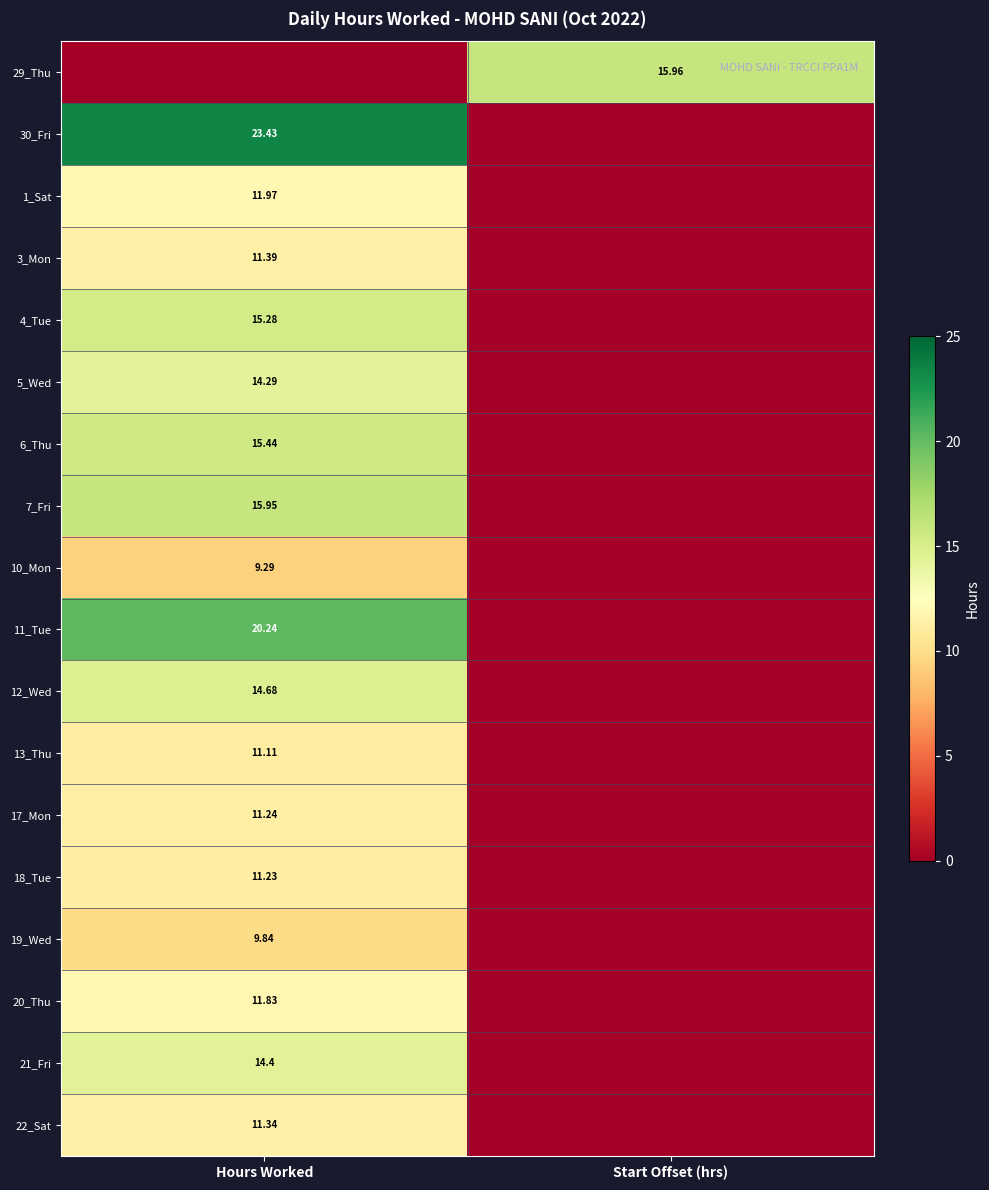

The 7_Fri series shows 15.9 at Hours Worked. True or false?

True